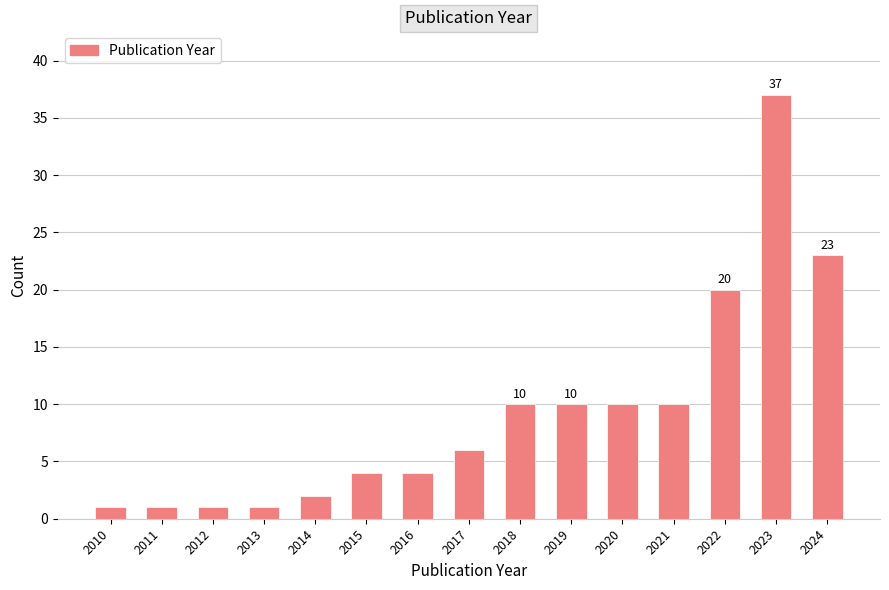

Reading right to left, list all the values displayed in this chart.

2024=23	2023=37	2022=20	2021=10	2020=10	2019=10	2018=10	2017=6	2016=4	2015=4	2014=2	2013=1	2012=1	2011=1	2010=1